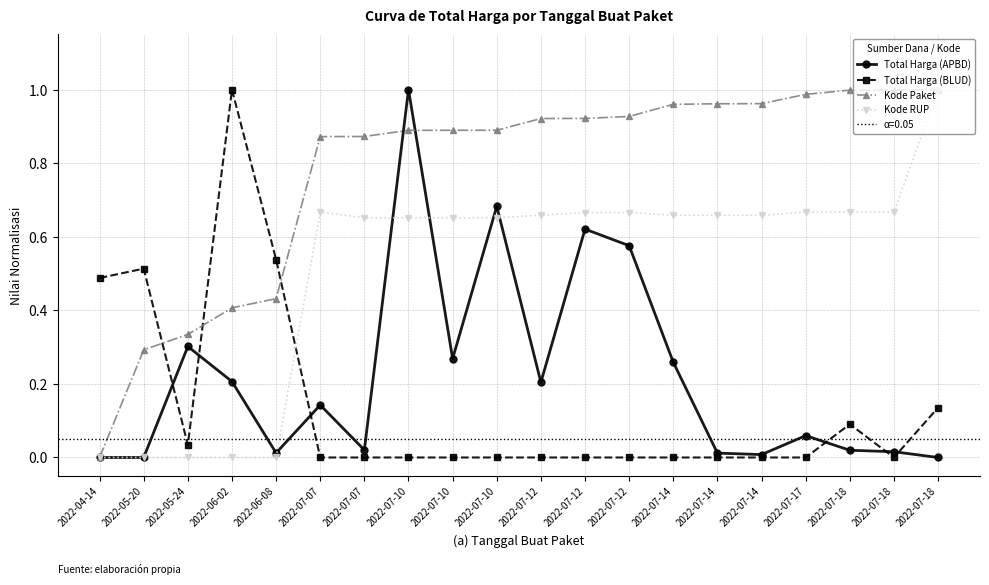

Which series ends up on top after the final intersection of Total Harga (BLUD) and Kode RUP?

Kode RUP